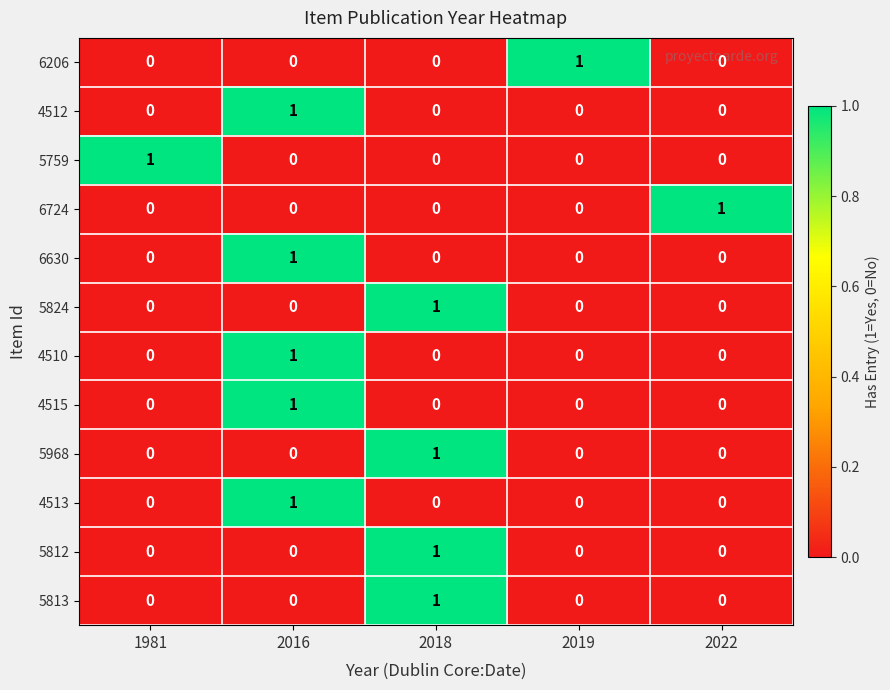

The 4515 series shows -1 at 1981. True or false?

False